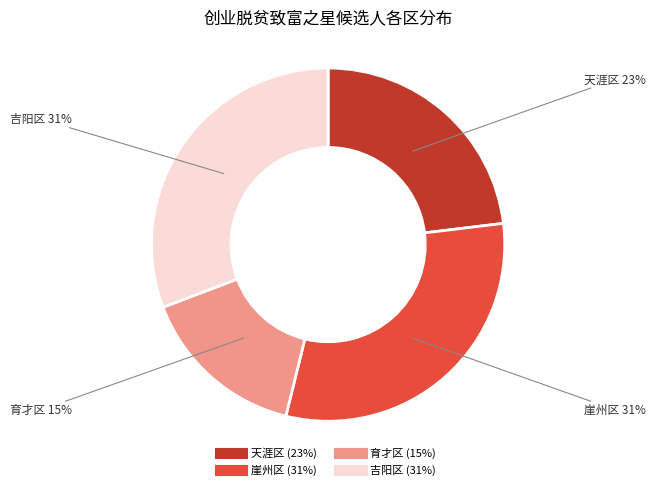

What is the smallest slice in the pie chart?

育才区